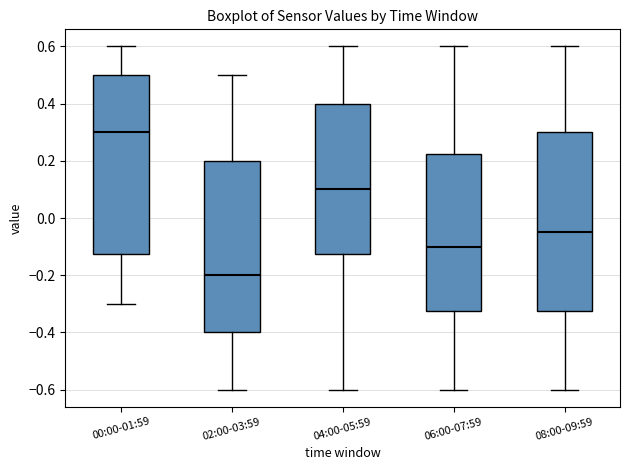

Reading left to right, transcribe this box plot: for each box, give where its median line is, the range the box spans, and where its two whiskers end, as read against the y-axis. The values are not printed on the chart, so give them approximately, as read against the axis.

00:00-01:59: median 0.30, box -0.12 to 0.50, whiskers -0.30 to 0.60
02:00-03:59: median -0.20, box -0.40 to 0.20, whiskers -0.60 to 0.50
04:00-05:59: median 0.10, box -0.12 to 0.40, whiskers -0.60 to 0.60
06:00-07:59: median -0.10, box -0.32 to 0.22, whiskers -0.60 to 0.60
08:00-09:59: median -0.04, box -0.32 to 0.30, whiskers -0.60 to 0.60